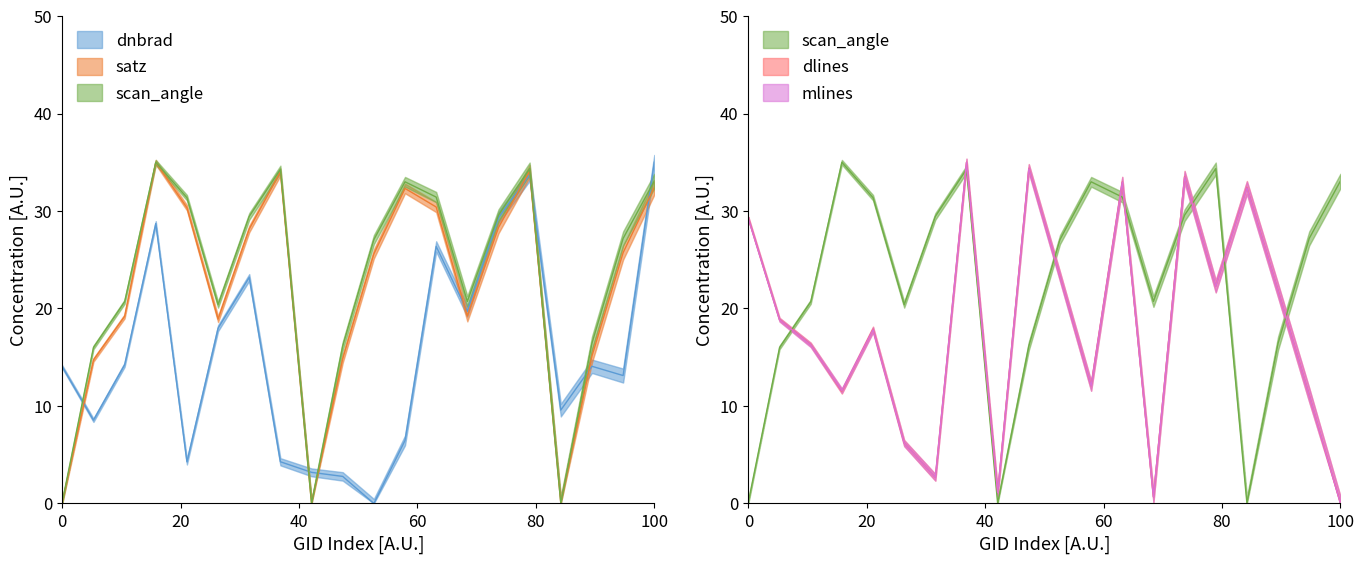

What is the highest value of the dnbrad series?

35.0